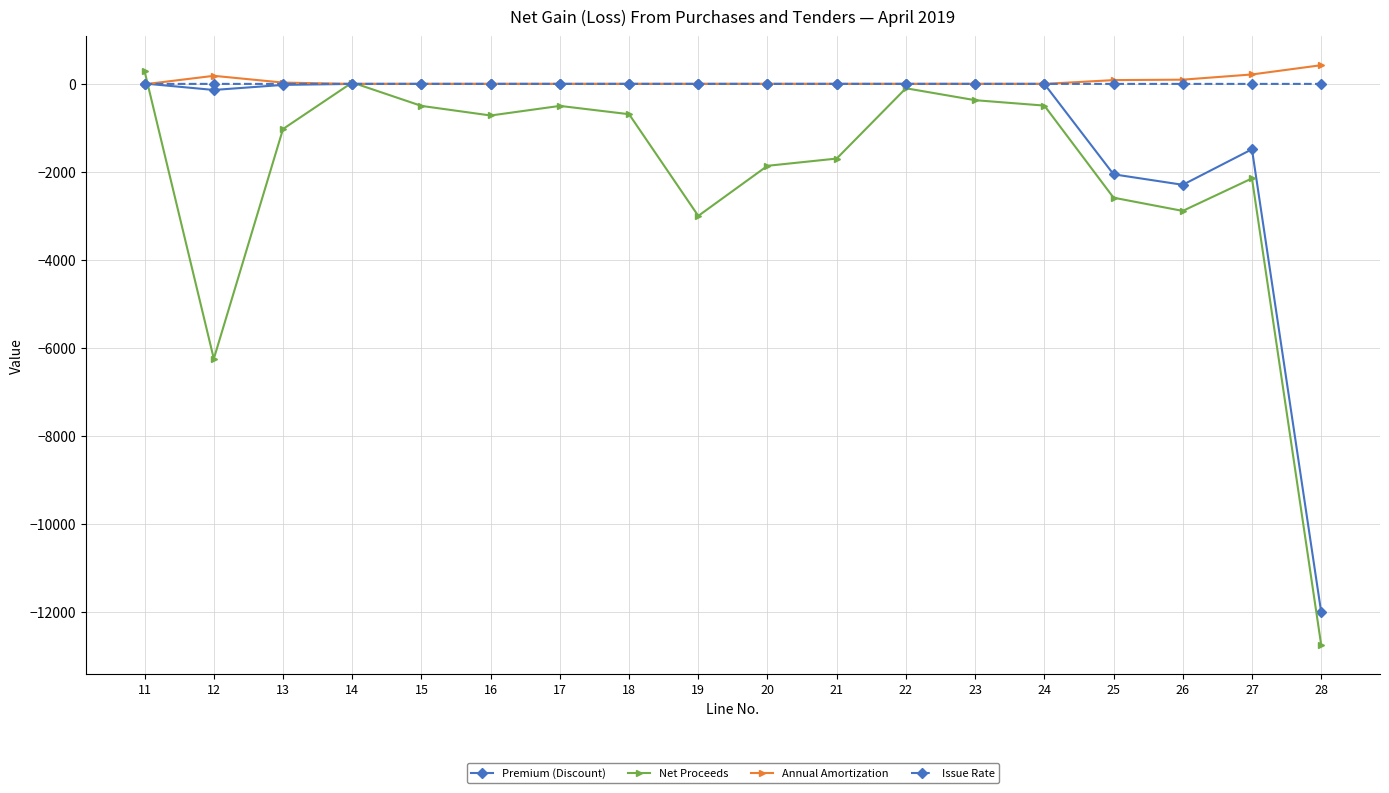

The Issue Rate series shows 0.1 at 21. True or false?

True